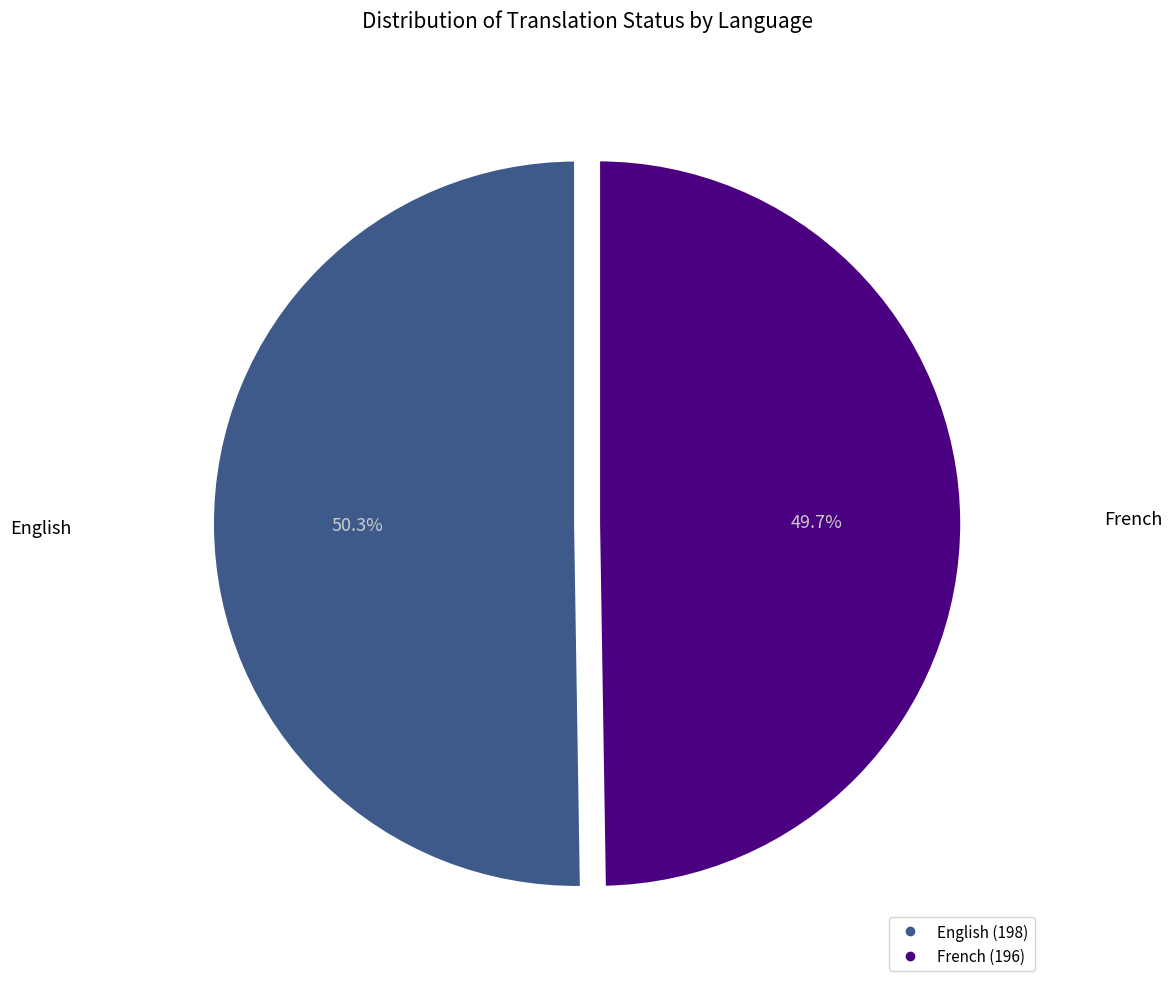

True or false: French accounts for 57% of the total.

False